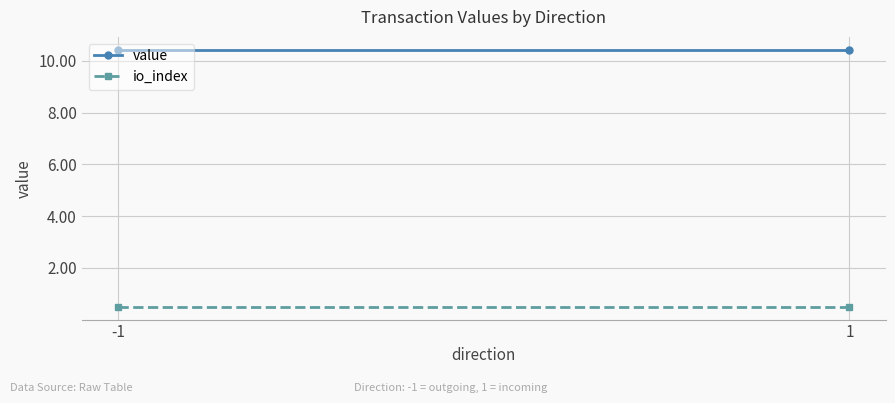

Read the io_index value at -1.

0.5